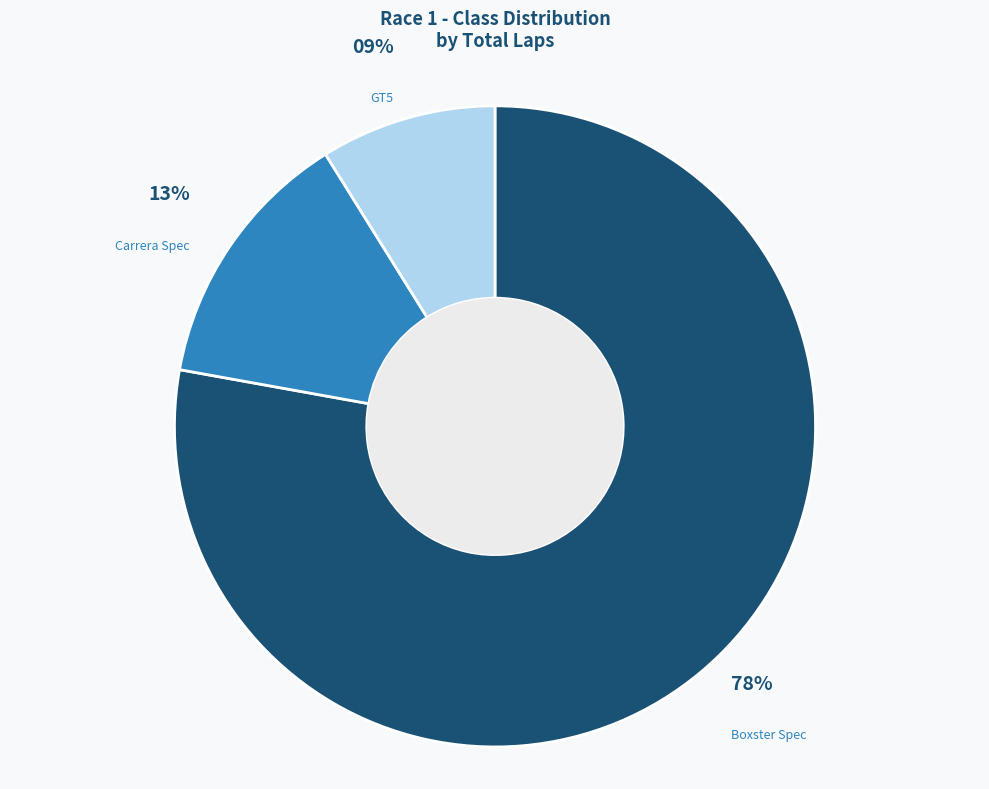

What is the largest slice in the pie chart?

Boxster Spec